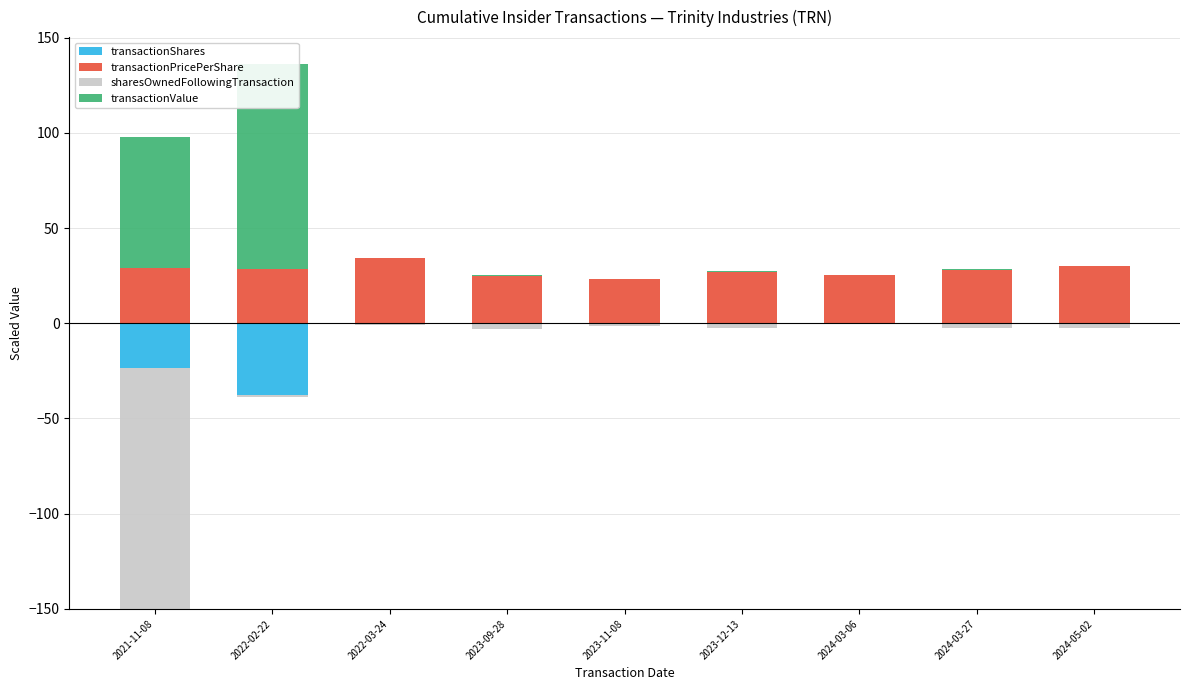

What is the label of the 9th bar from the left?

2024-05-02